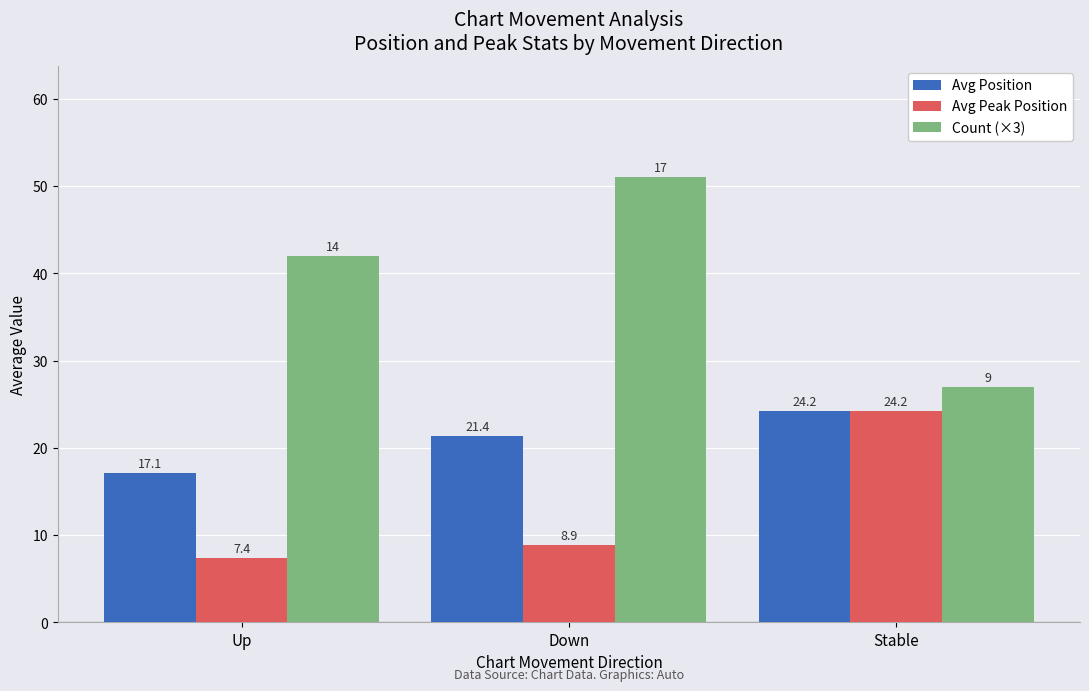

Reading left to right, extract all data points from this chart.

Avg Position: Up=17.1	Down=21.4	Stable=24.2
Avg Peak Position: Up=7.4	Down=8.9	Stable=24.2
Count (×3): Up=42.0	Down=51.0	Stable=27.0